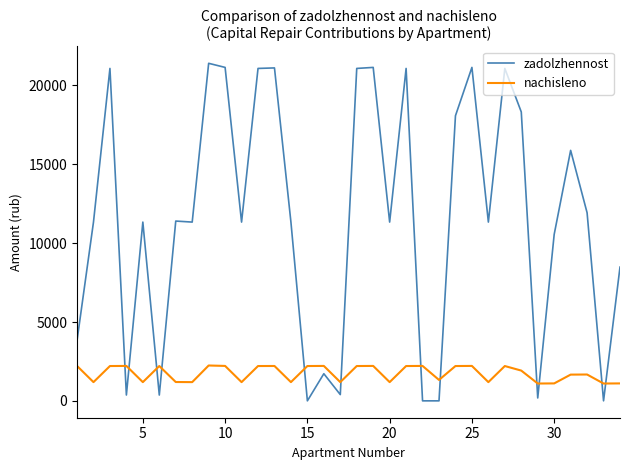

What is the maximum value shown in the chart?

21406.9